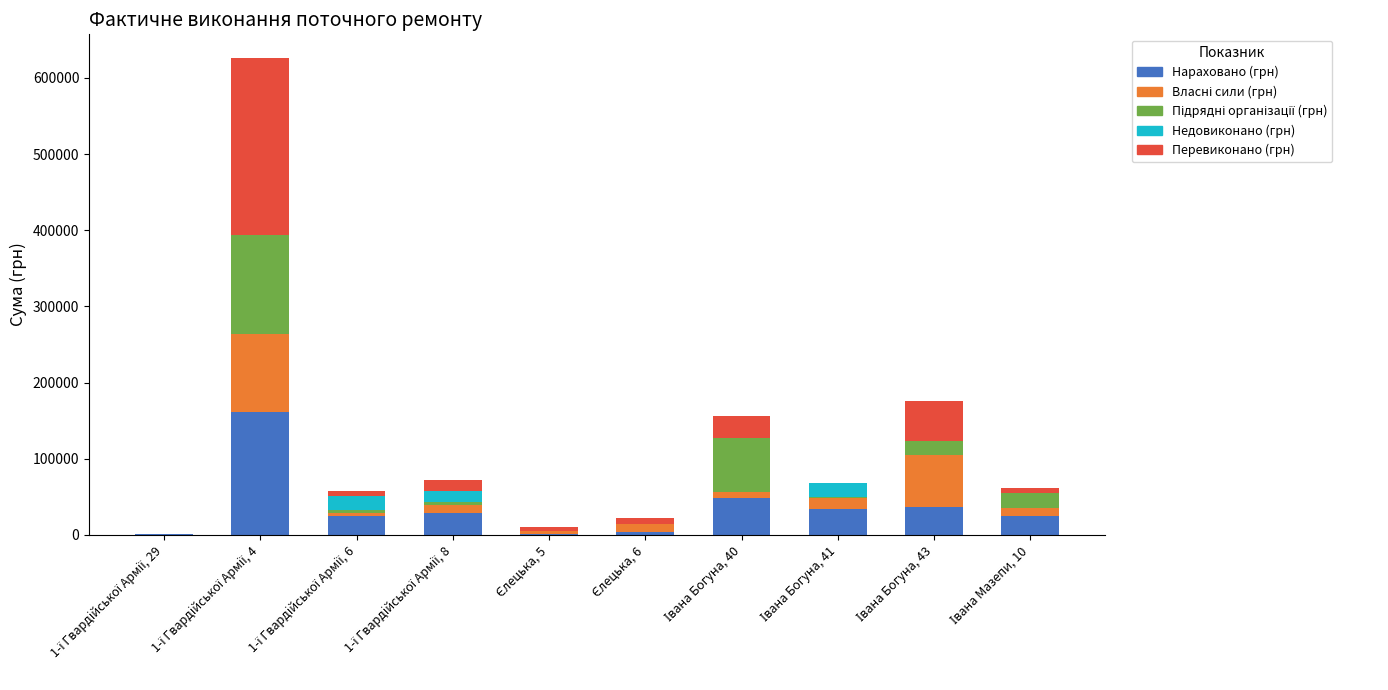

What is the sum of all Нараховано (грн) values?

363733.8